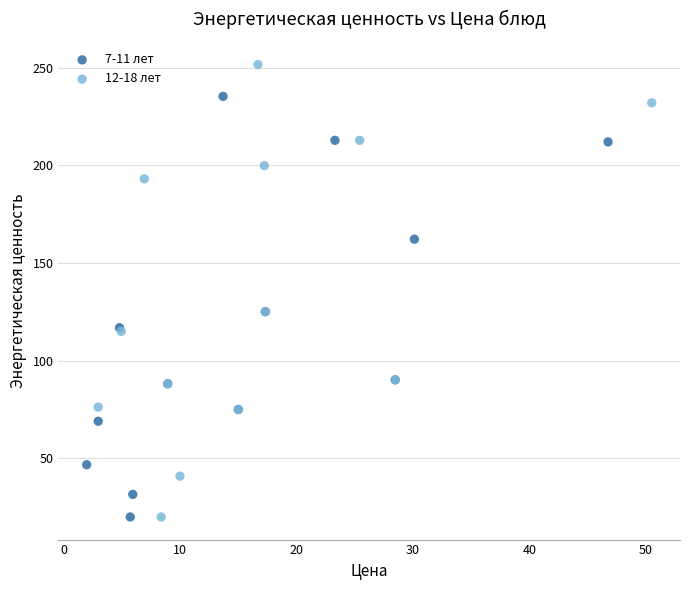

What are all the series names shown in the legend?

7-11 лет, 12-18 лет